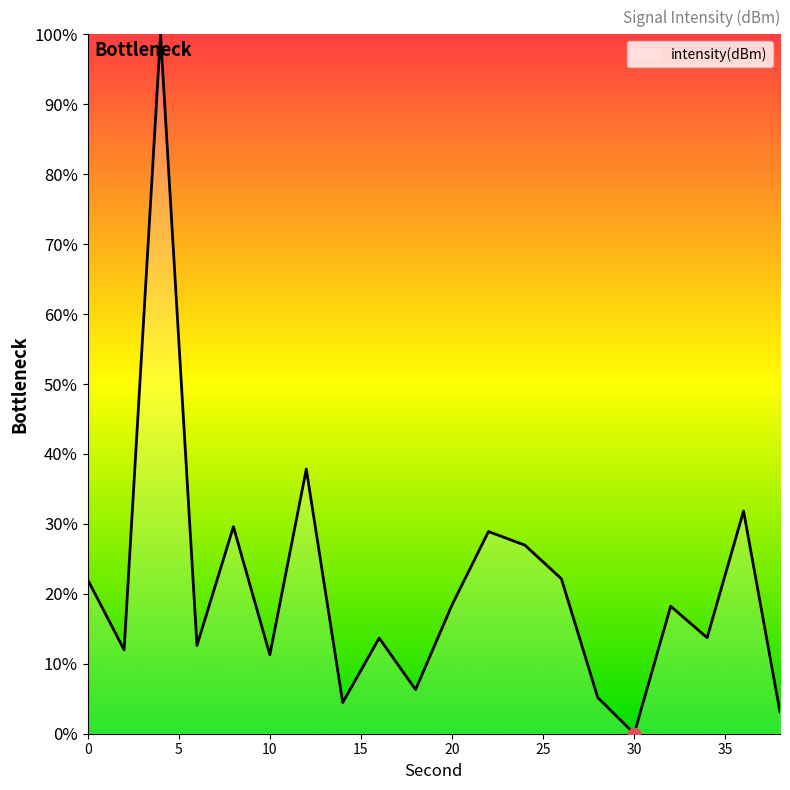

What is the greatest value displayed?

100.0